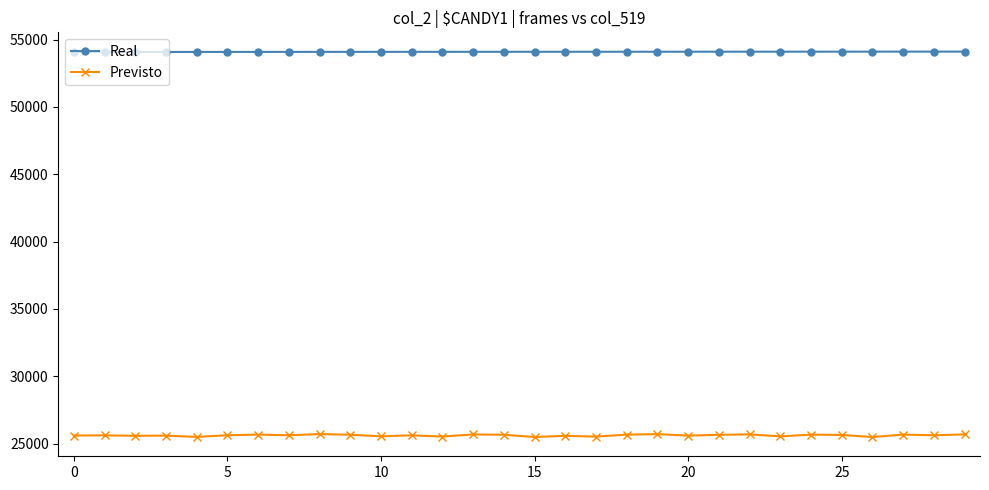

True or false: Previsto and Real intersect in this chart.

False